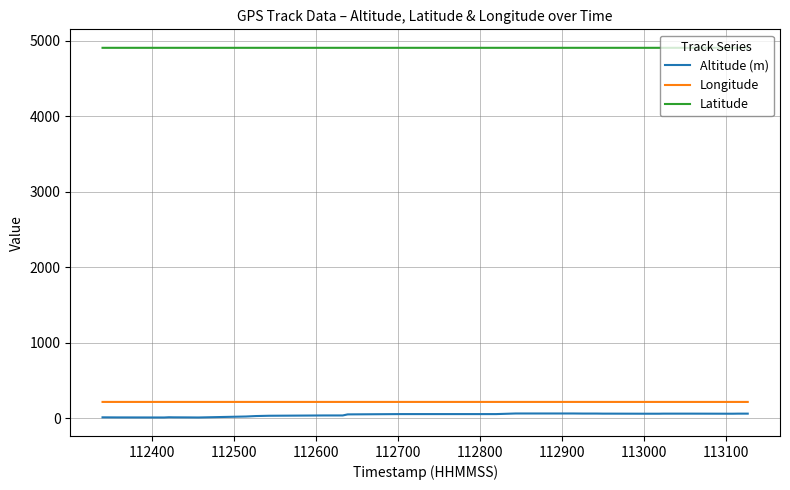

What are all the series names shown in the legend?

Altitude (m), Longitude, Latitude